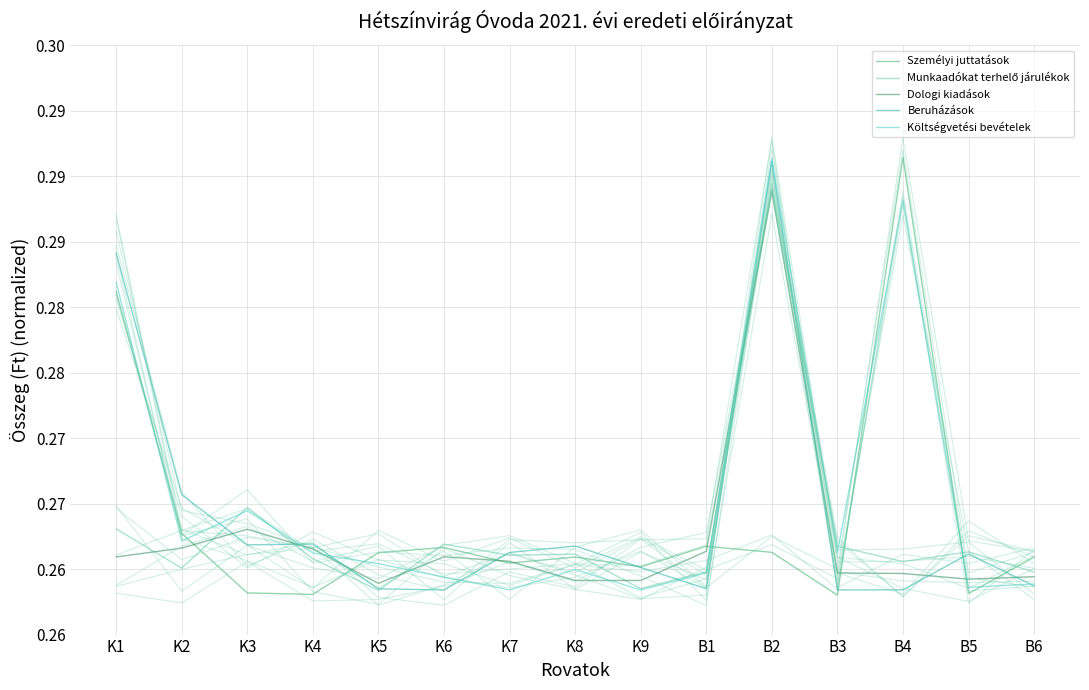

What is the sum of the Személyi juttatások values at B3 and K8?

0.5